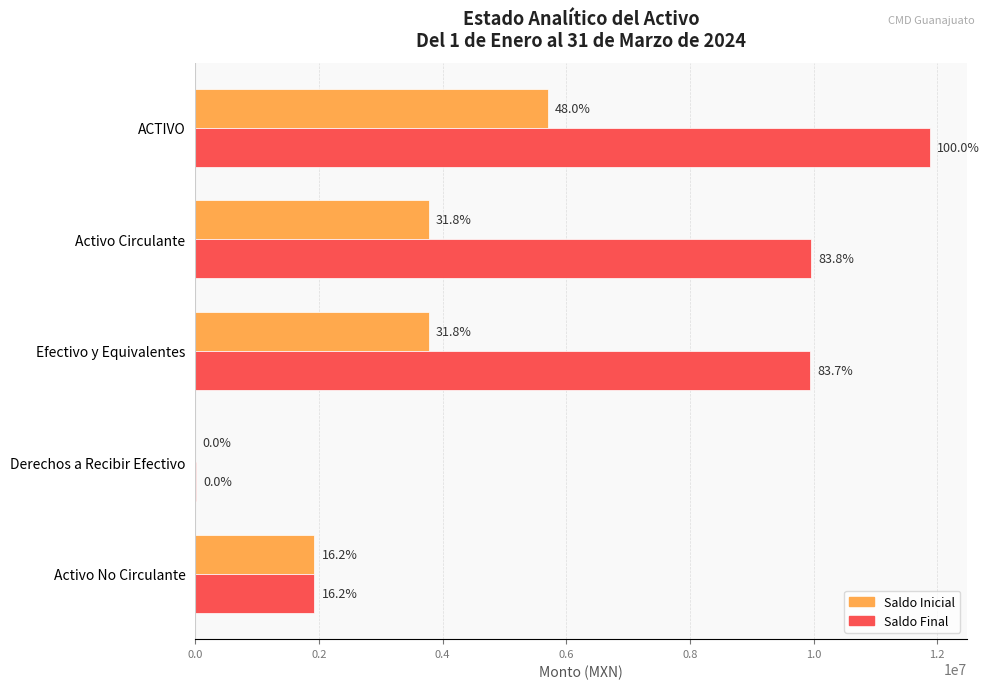

What is the difference between the maximum and second lowest values in the Saldo Inicial series?

3775987.8